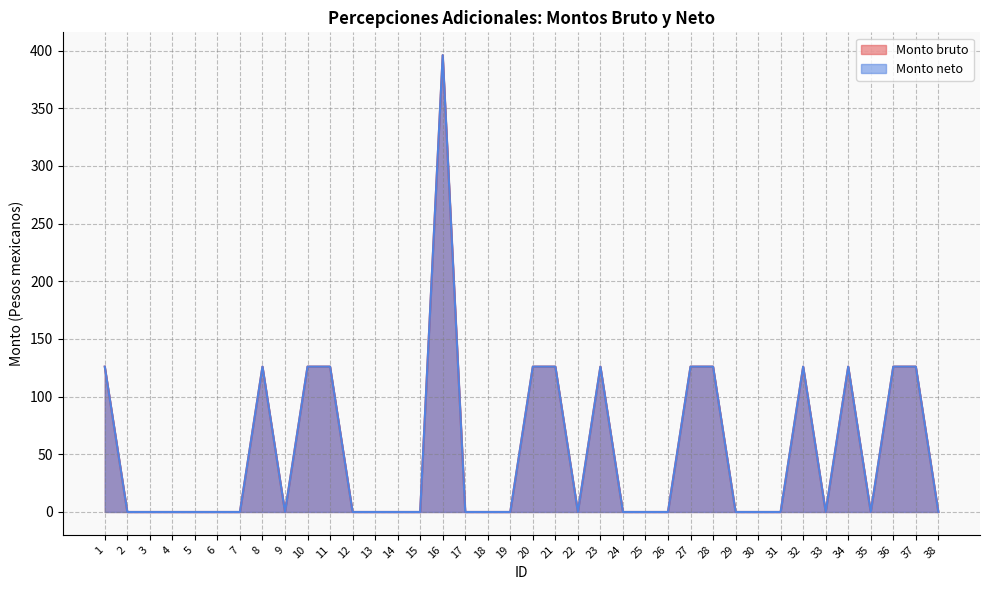

Reading right to left, transcribe all the data shown in this chart.

Monto bruto: 38=0	37=126	36=126	35=0	34=126	33=0	32=126	31=0	30=0	29=0	28=126	27=126	26=0	25=0	24=0	23=126	22=0	21=126	20=126	19=0	18=0	17=0	16=396	15=0	14=0	13=0	12=0	11=126	10=126	9=0	8=126	7=0	6=0	5=0	4=0	3=0	2=0	1=126
Monto neto: 38=0	37=126	36=126	35=0	34=126	33=0	32=126	31=0	30=0	29=0	28=126	27=126	26=0	25=0	24=0	23=126	22=0	21=126	20=126	19=0	18=0	17=0	16=396	15=0	14=0	13=0	12=0	11=126	10=126	9=0	8=126	7=0	6=0	5=0	4=0	3=0	2=0	1=126